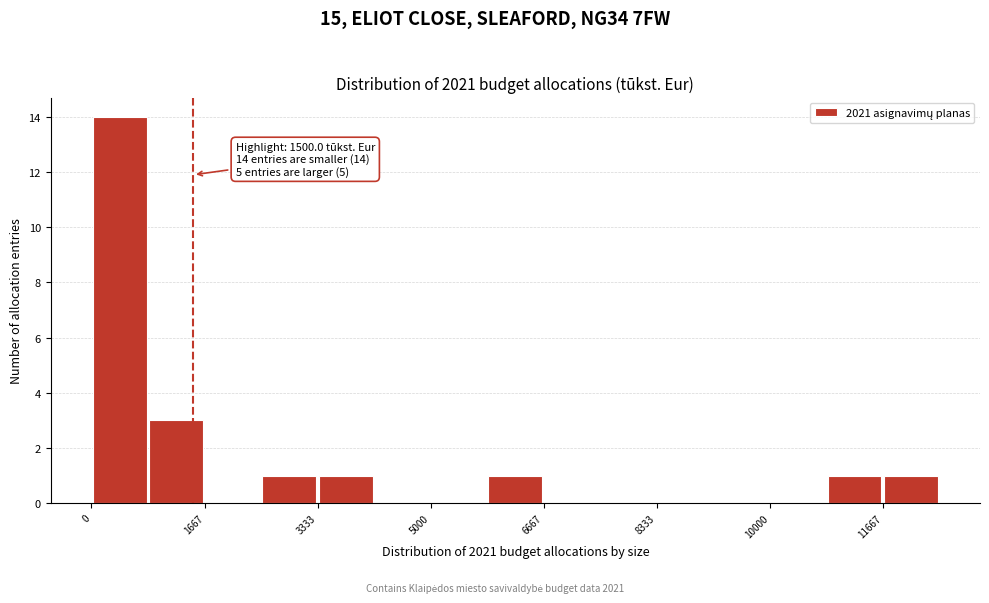

Over which range of the x-axis is the bar tallest?

0 to 800